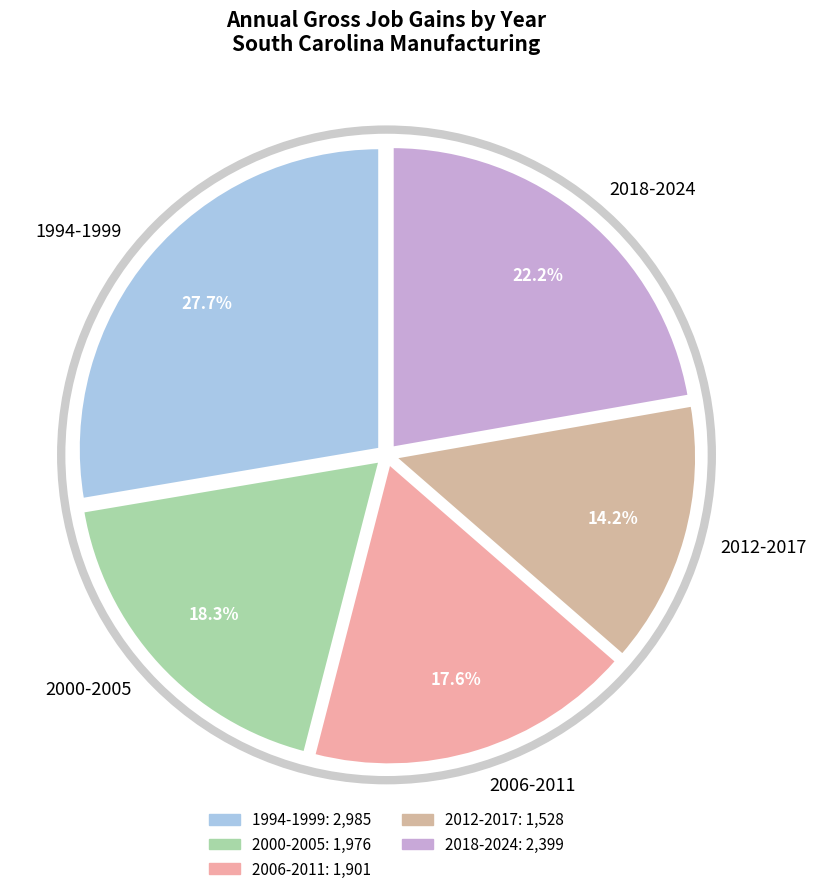

Count the number of slices in the pie.

5